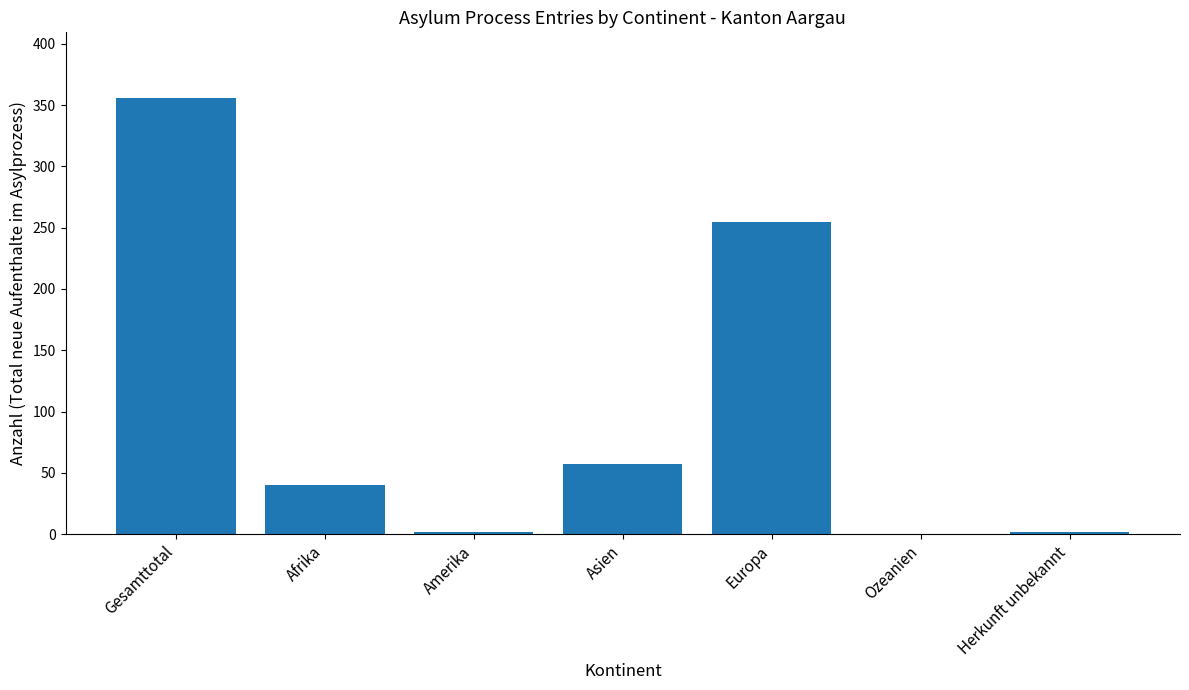

Reading left to right, transcribe all the data shown in this chart.

Gesamttotal=356	Afrika=40	Amerika=2	Asien=57	Europa=255	Ozeanien=0	Herkunft unbekannt=2